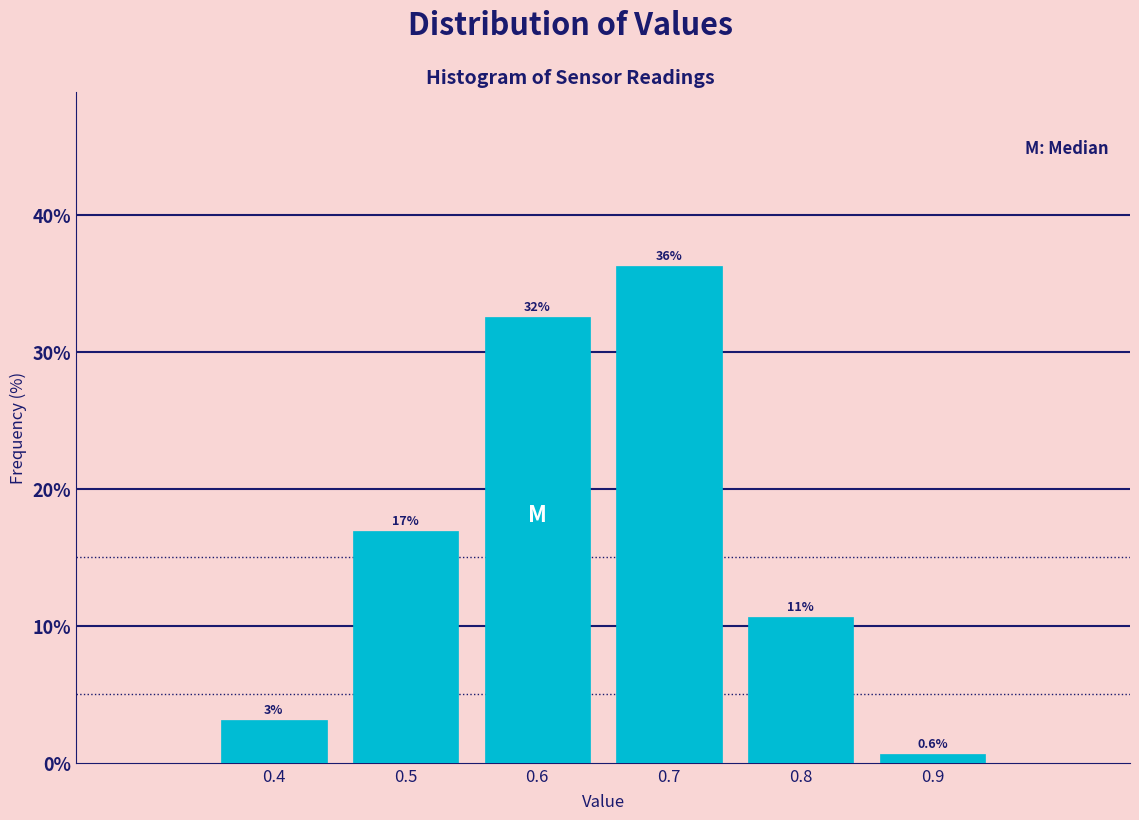

Does the chart contain any negative values?

No